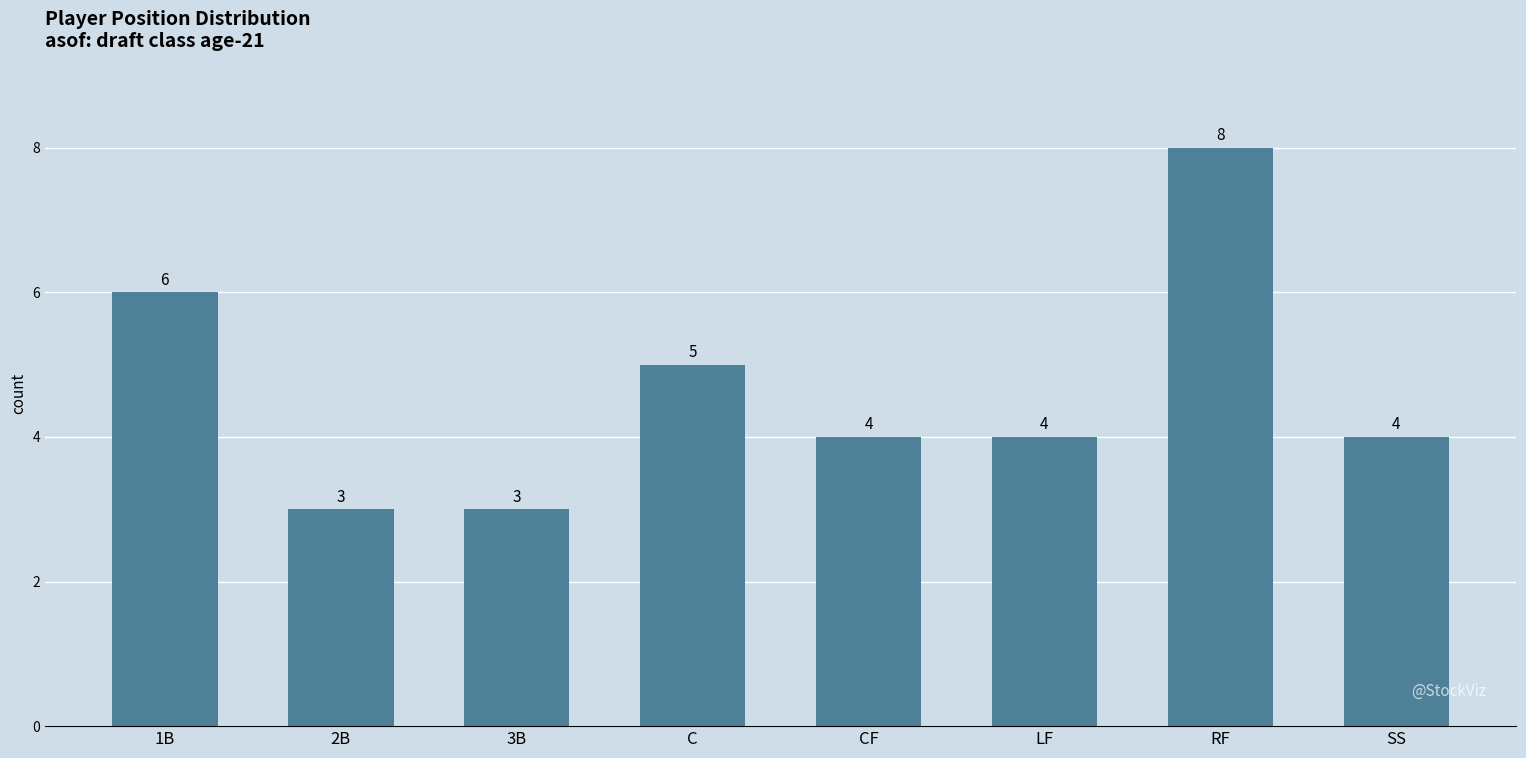

Reading left to right, what are all the values shown in this chart?

1B=6	2B=3	3B=3	C=5	CF=4	LF=4	RF=8	SS=4